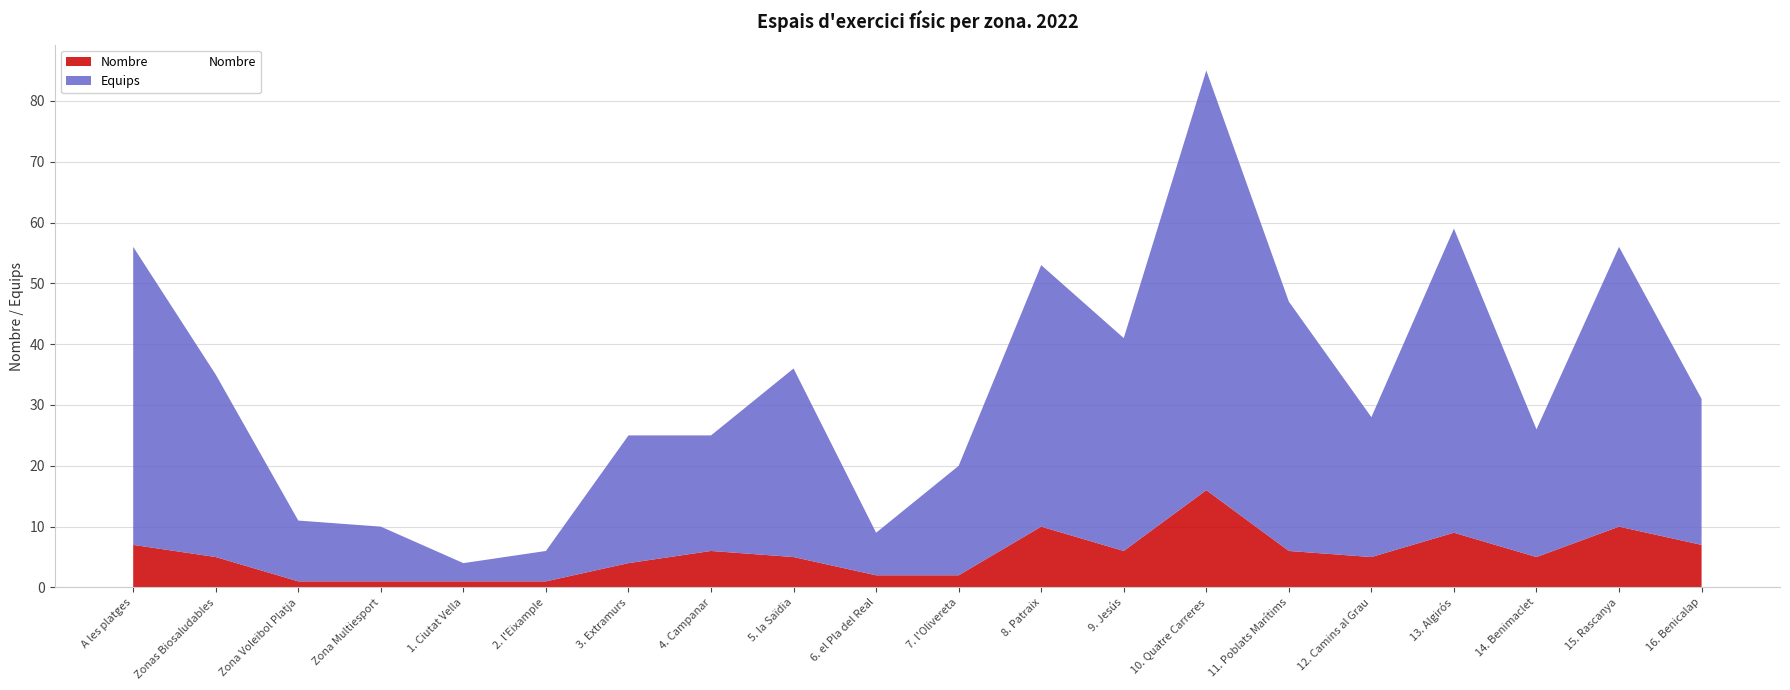

What is the sum of the Nombre values at 8. Patraix and 5. la Saïdia?

15